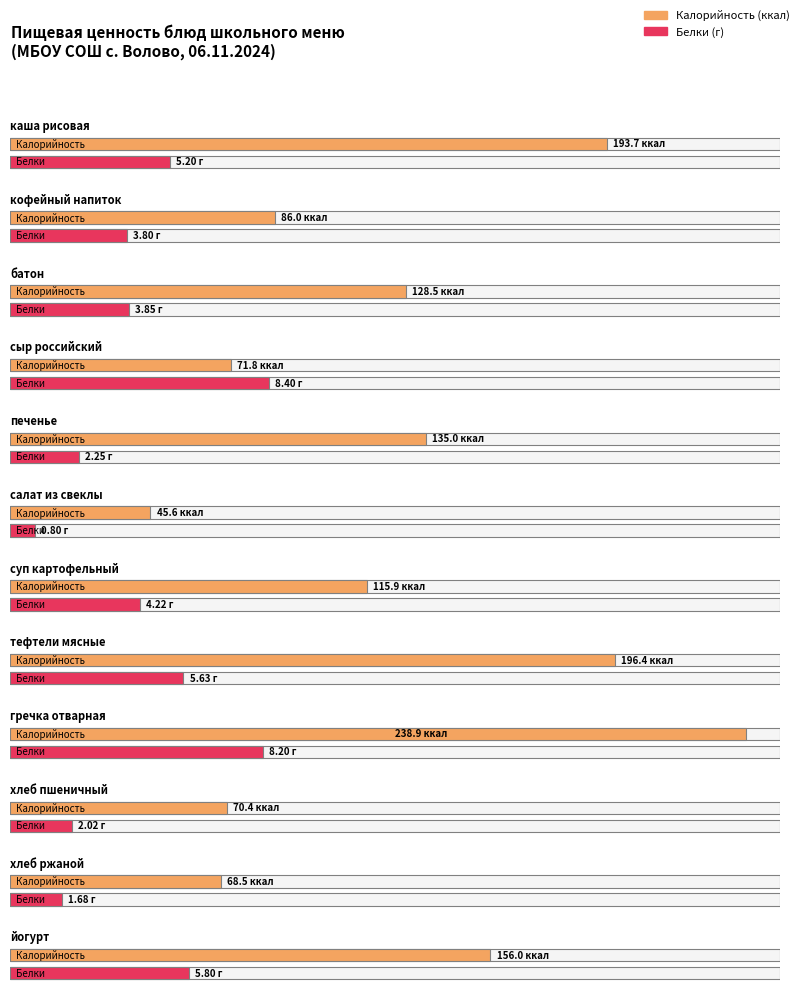

Which category has the lowest value in the Белки series?

салат из свеклы